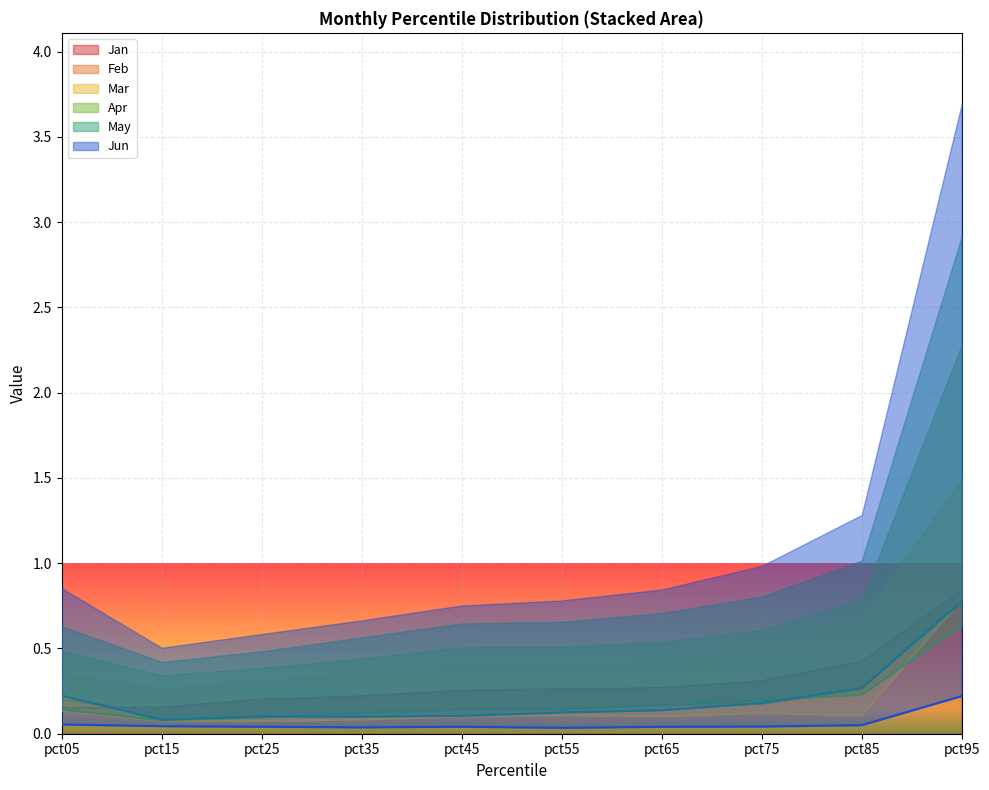

Reading right to left, extract all data points from this chart.

Jan: 0.8	0.4	0.3	0.3	0.3	0.3	0.2	0.2	0.2	0.2
Feb: 0.7	0.3	0.2	0.2	0.1	0.2	0.1	0.1	0.1	0.2
Mar: 0.8	0.1	0.1	0.1	0.1	0.1	0.1	0.1	0.1	0.1
Apr: 0.6	0.2	0.2	0.2	0.1	0.1	0.1	0.1	0.1	0.1
May: 0.8	0.3	0.2	0.1	0.1	0.1	0.1	0.1	0.1	0.2
Jun: 0.2	0.1	0.0	0.0	0.0	0.0	0.0	0.0	0.0	0.1